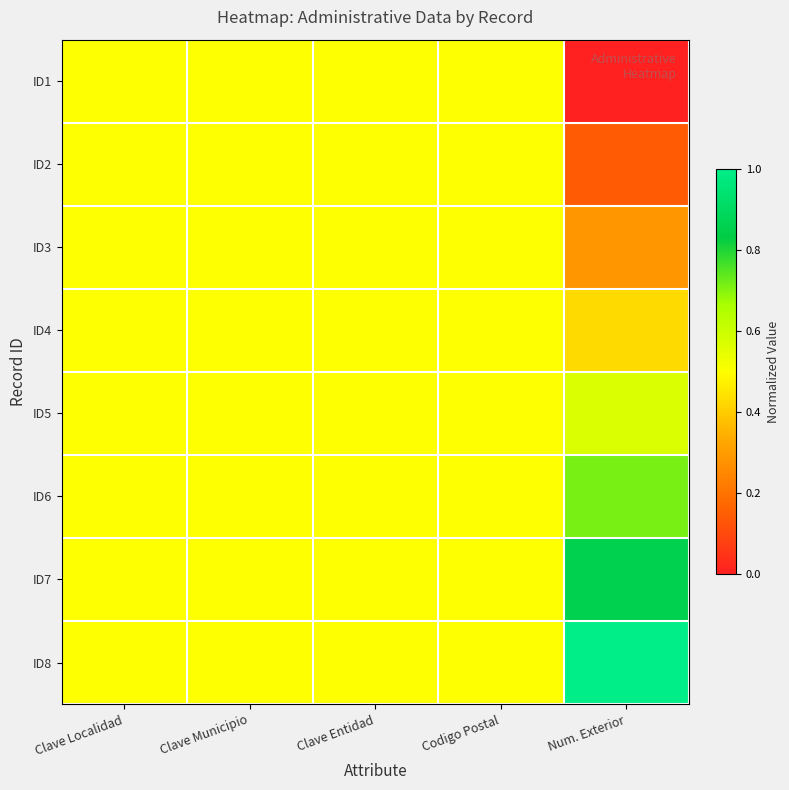

List the series in order of their peak value, highest first.

ID8, ID7, ID6, ID5, ID1, ID2, ID3, ID4